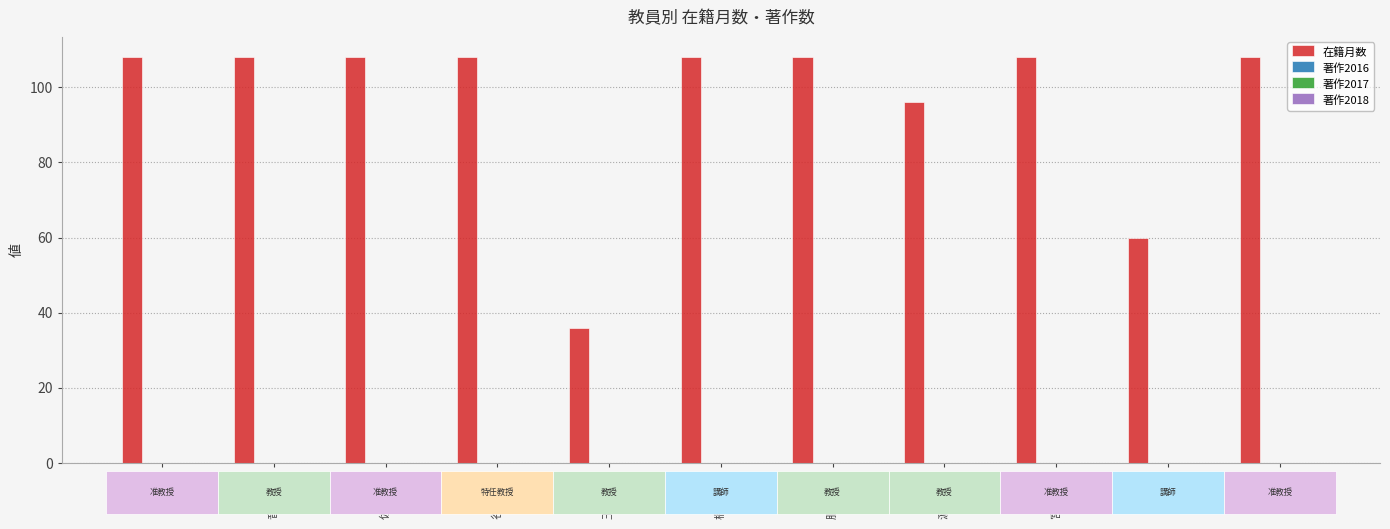

What is the average value?

96